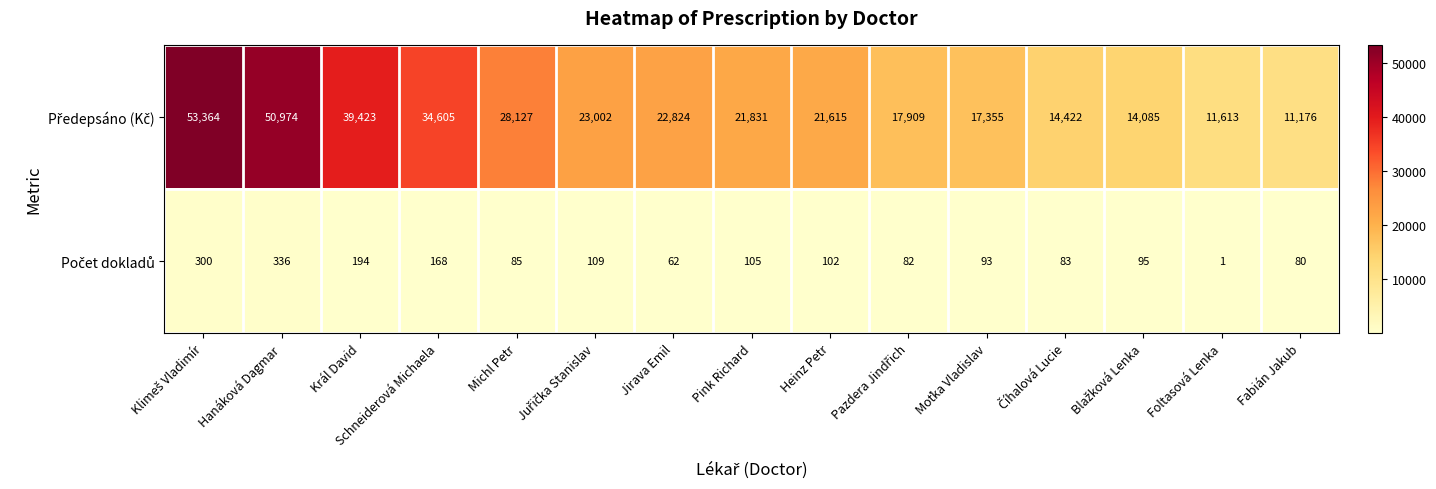

Which label corresponds to the smallest value in the chart?

Foltasová Lenka